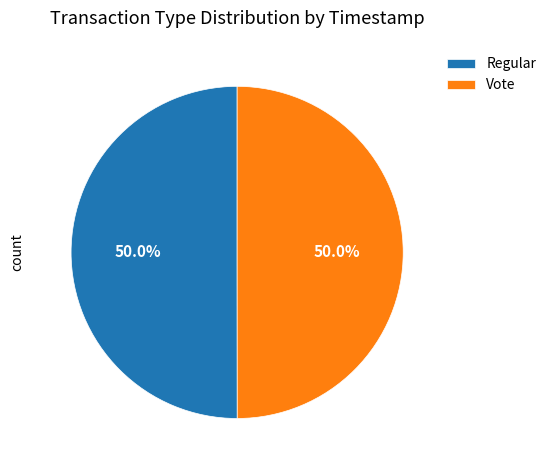

Is it true that Vote is 50% of the pie?

True